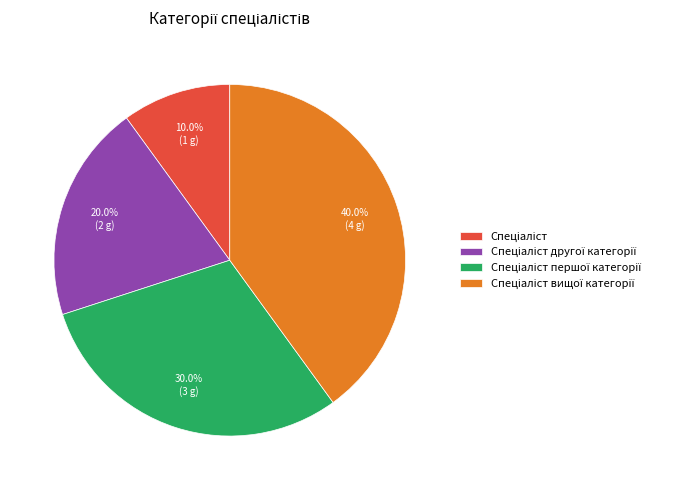

Is there a majority slice in this chart?

No